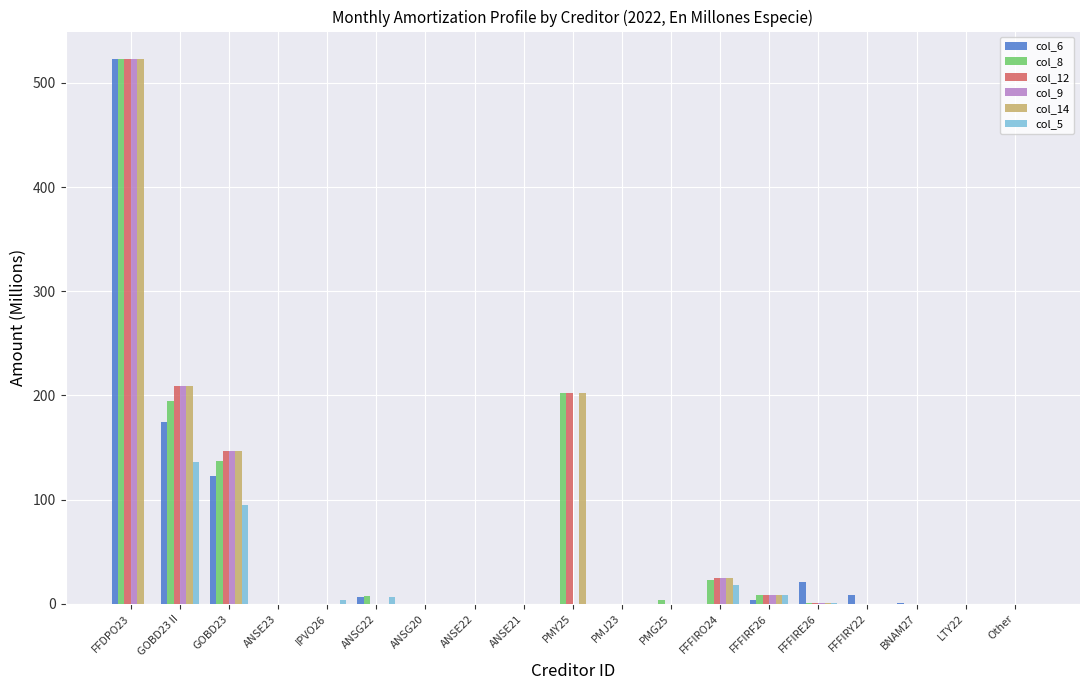

The value of col_9 at PMJ23 is 0.0. True or false?

True